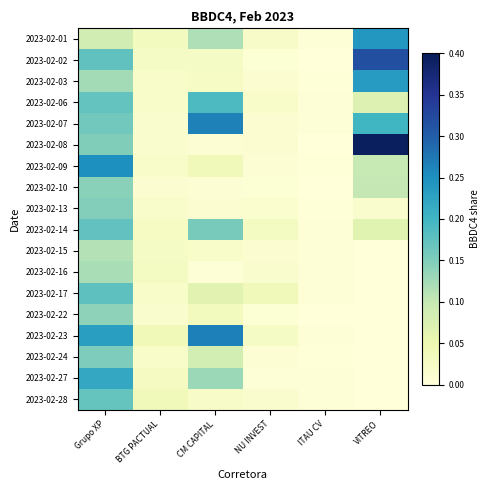

How many data points does each series have?

6